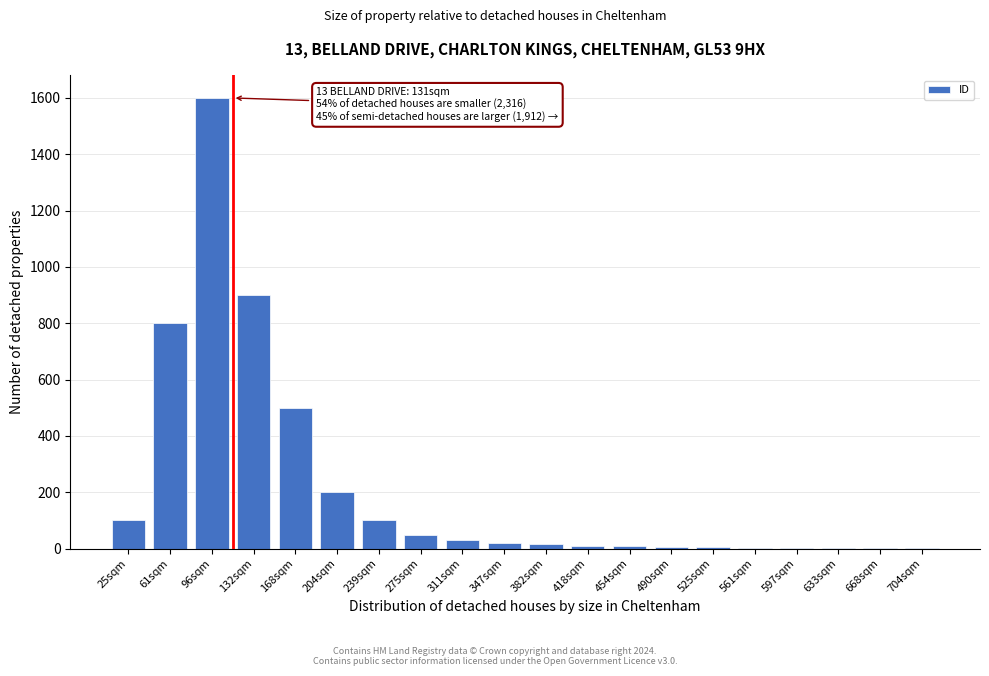

Between 275sqm and 132sqm, which is larger?

132sqm